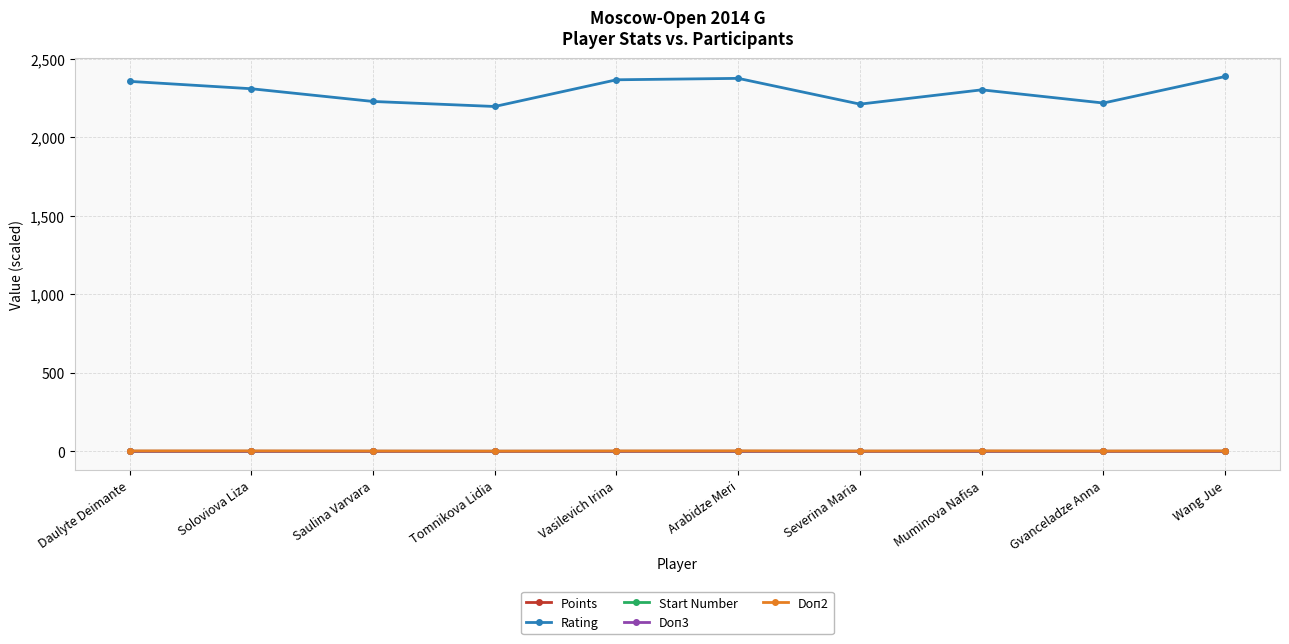

The value of Rating at Tomnikova Lidia is 2195.0. True or false?

True